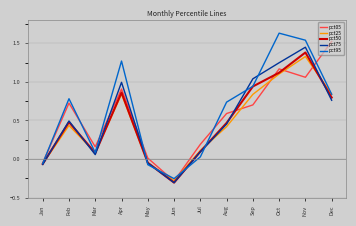

True or false: pct50 and pct25 intersect in this chart.

True